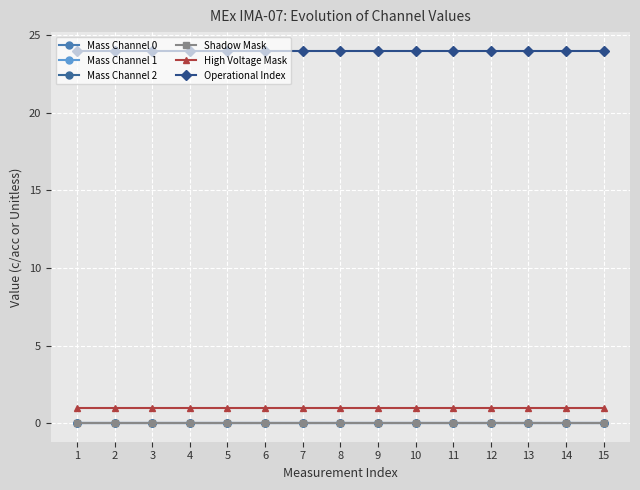

What is the spread (max minus min) of values at 7?

24